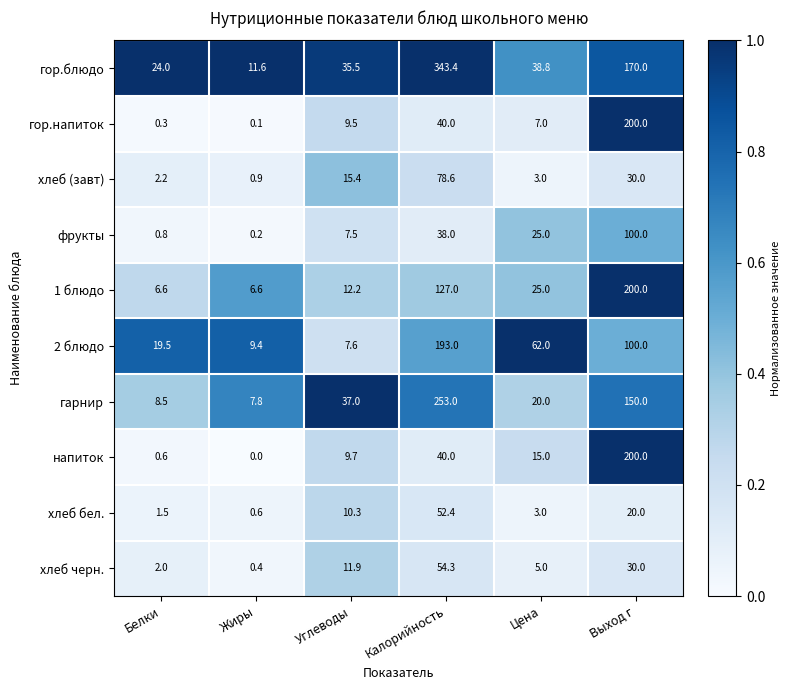

At how many categories does at least one series exceed 0?

6